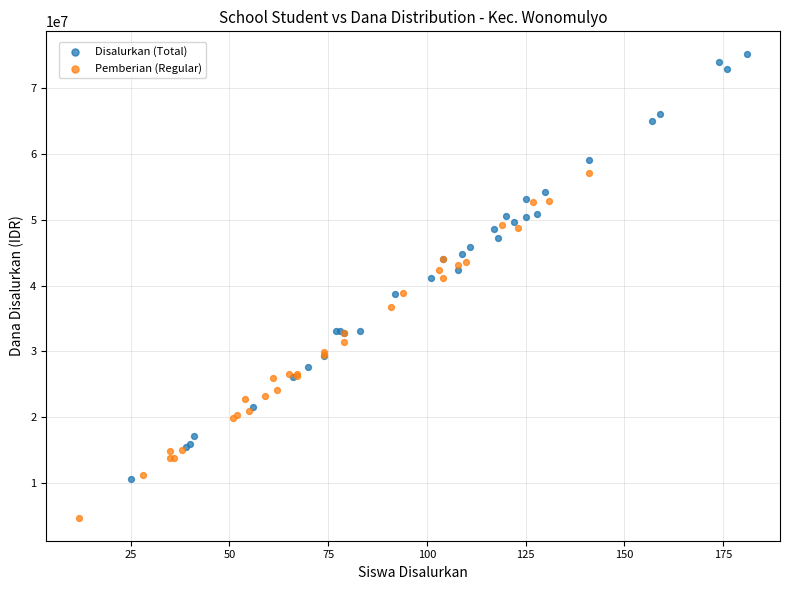

Which series reaches the maximum Y coordinate?

Disalurkan (Total)